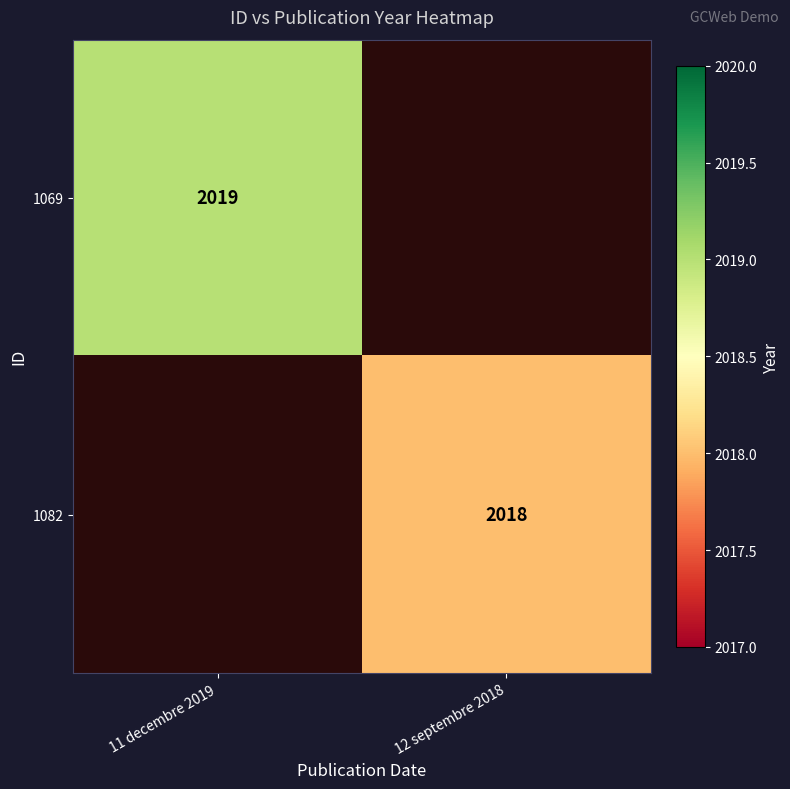

What is the smallest value displayed?

2018.0